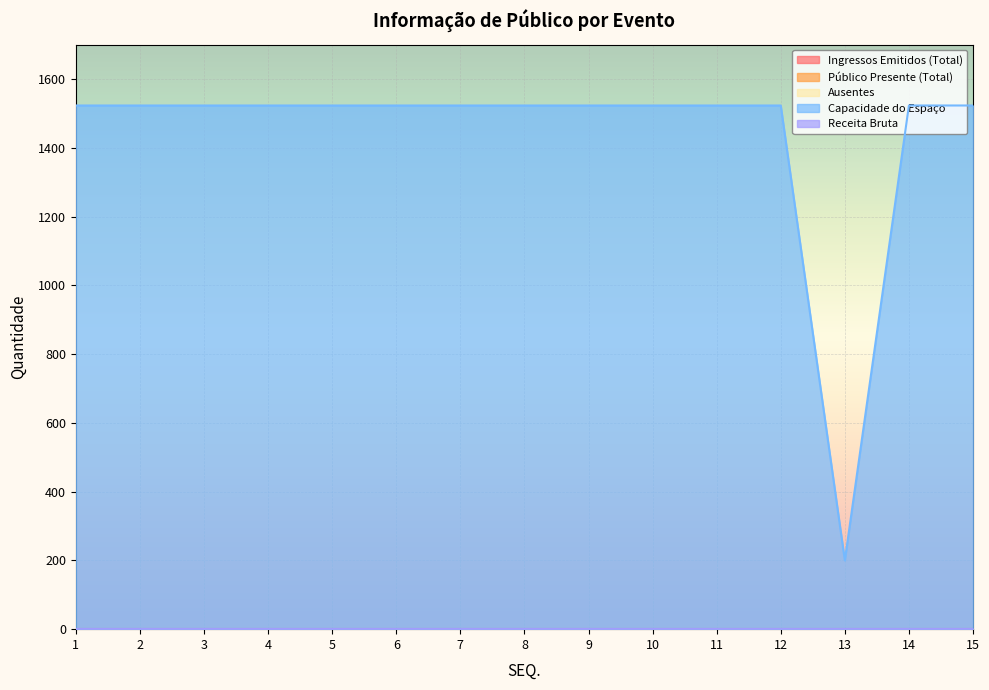

How many lines are shown in the chart?

5